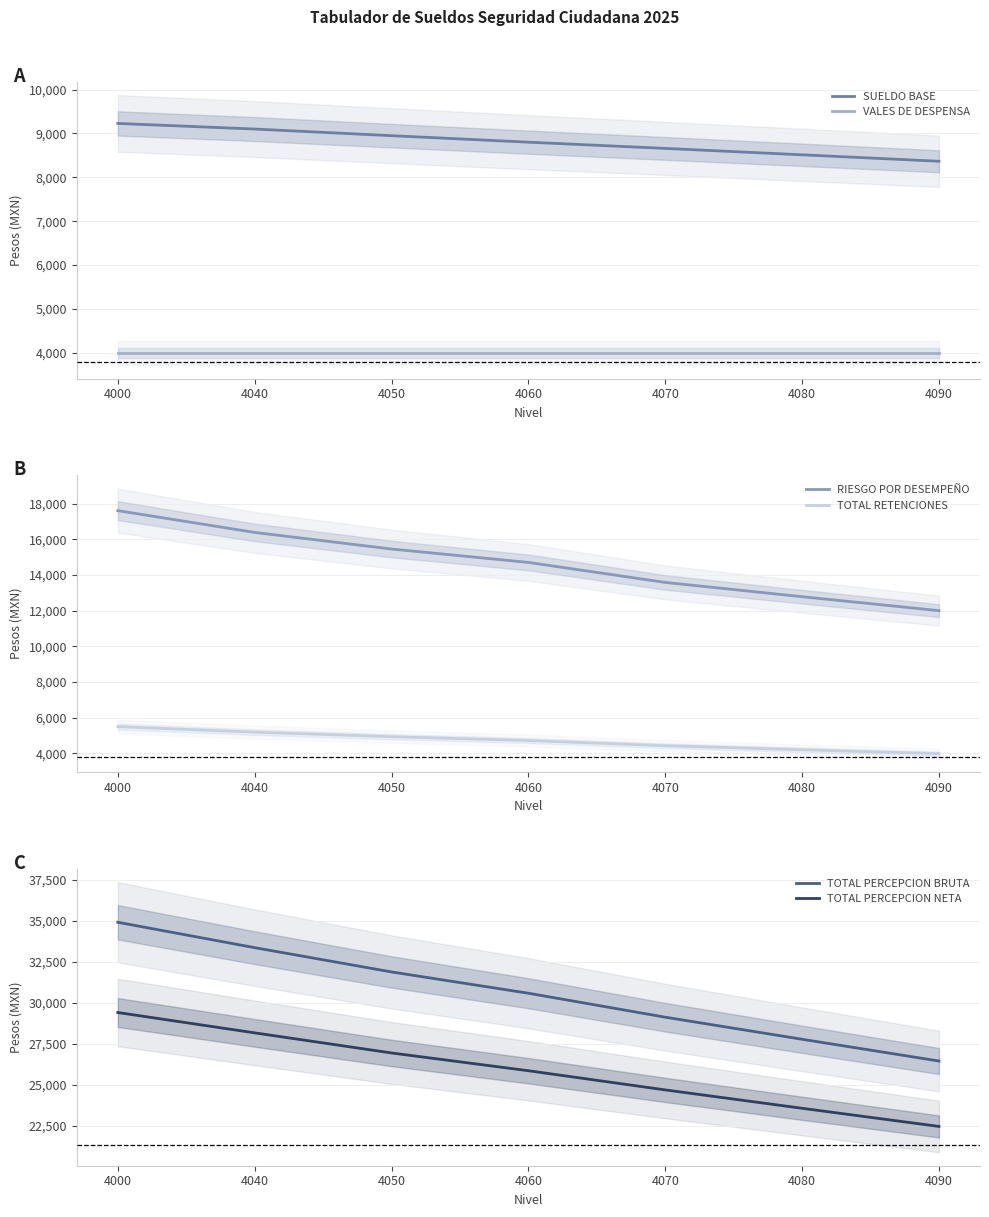

What is the sum of the TOTAL PERCEPCION BRUTA values at 4080 and 4040?

61171.0